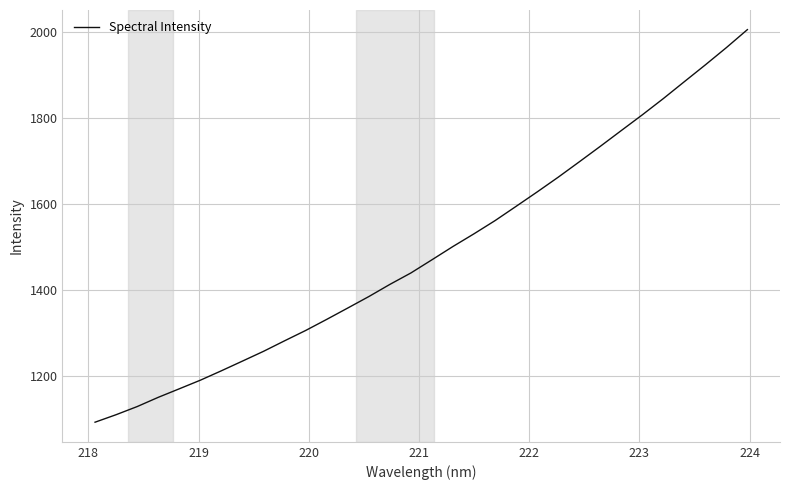

True or false: the data has more than 2 interior local peaks.

False